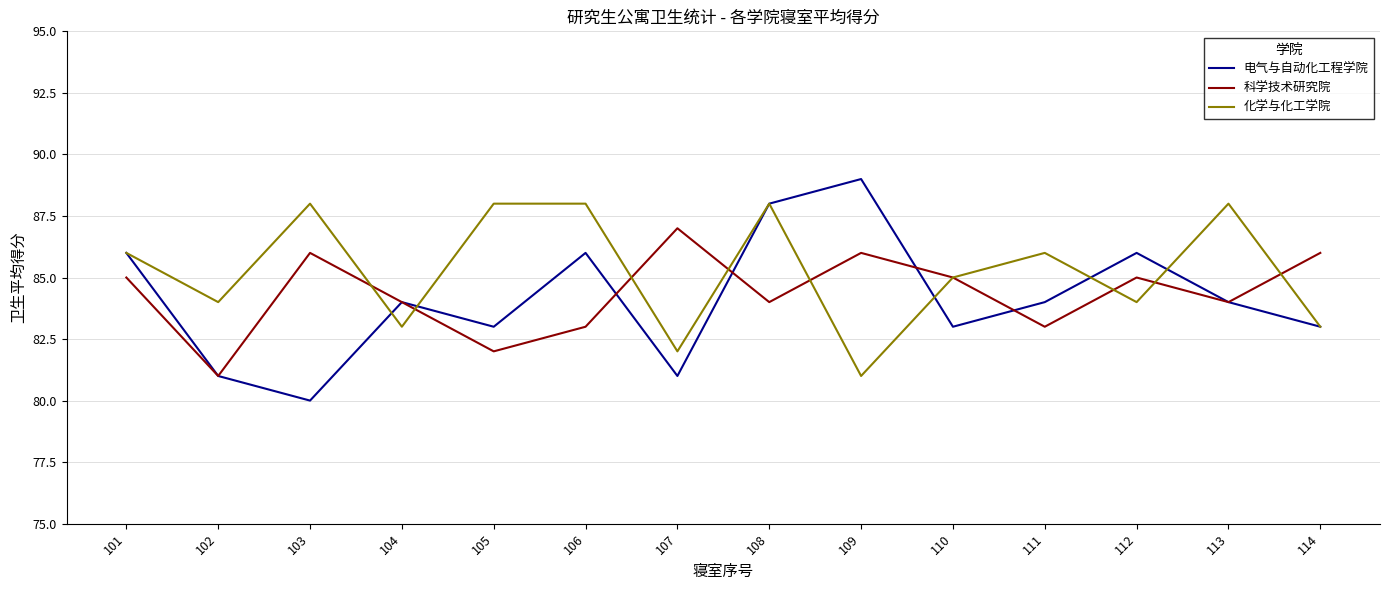

At which category does 科学技术研究院 reach its first local valley?

102